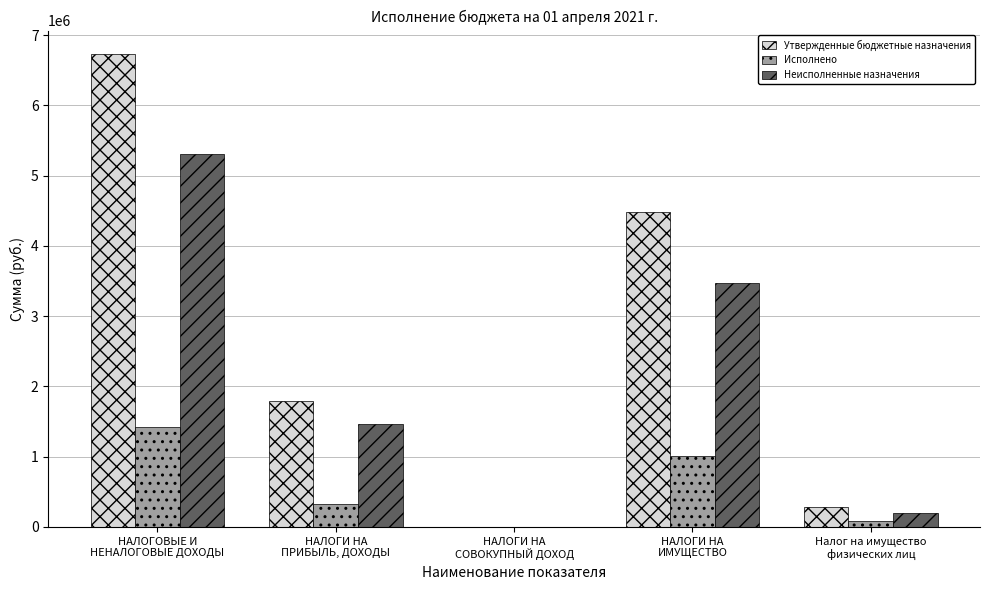

What is the maximum value shown in the chart?

6728000.0